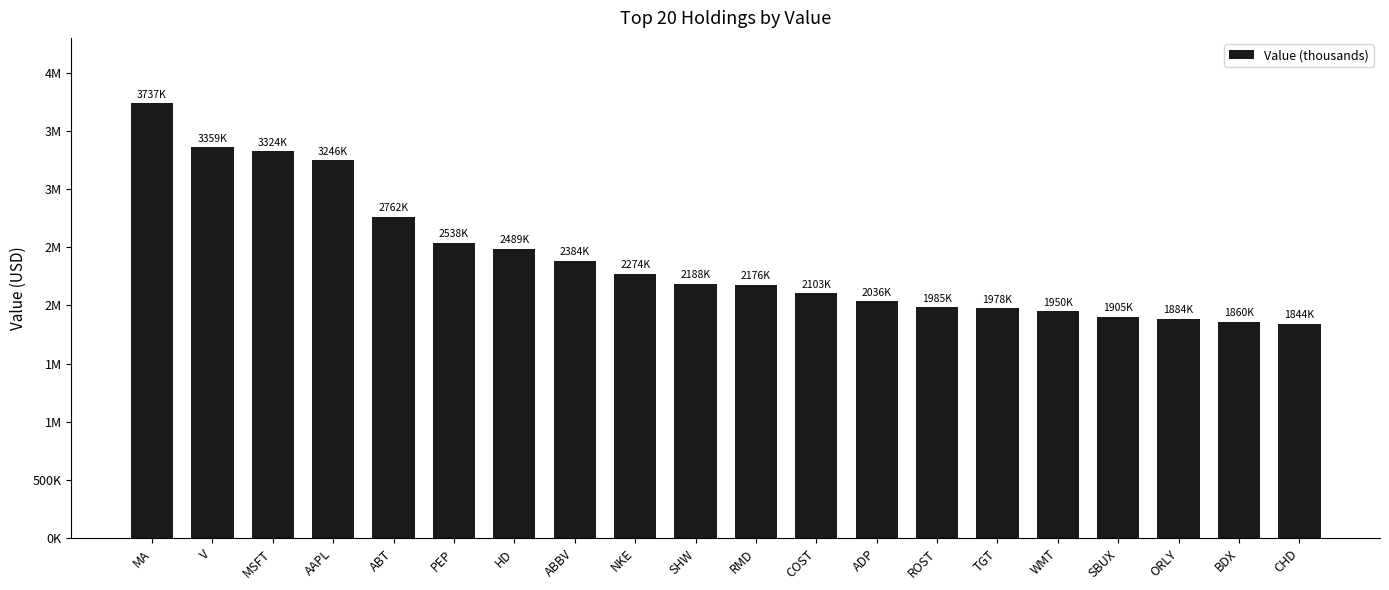

What is the value of the 8th bar from the left?

2384000